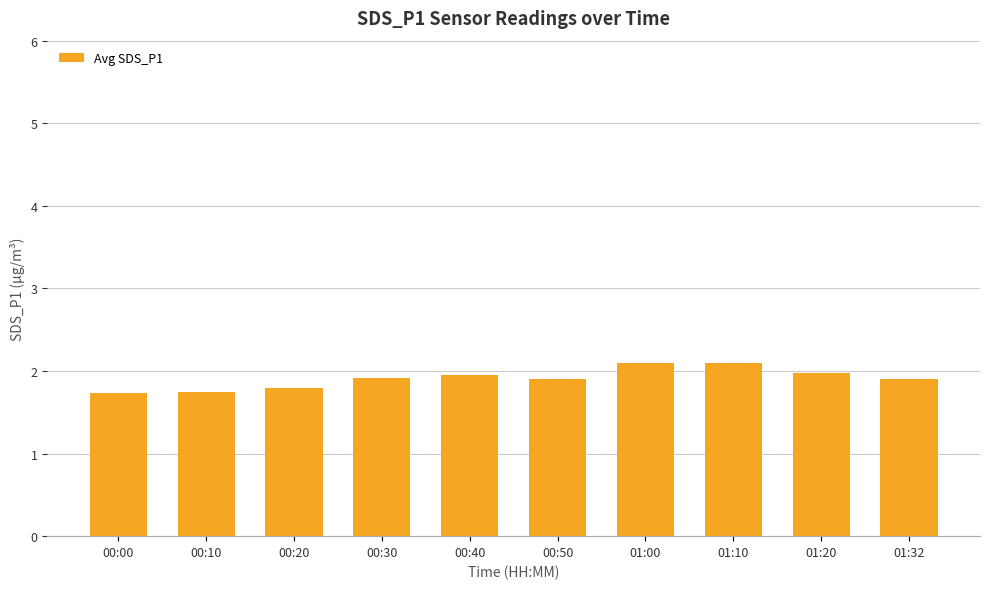

What is the smallest value displayed?

1.7